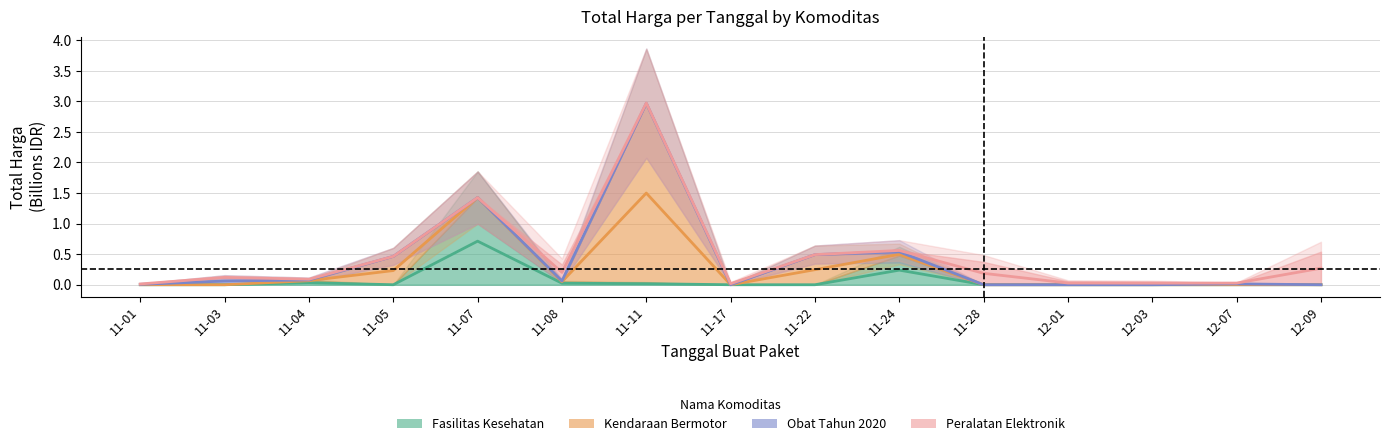

At how many categories does at least one series exceed 0?

15